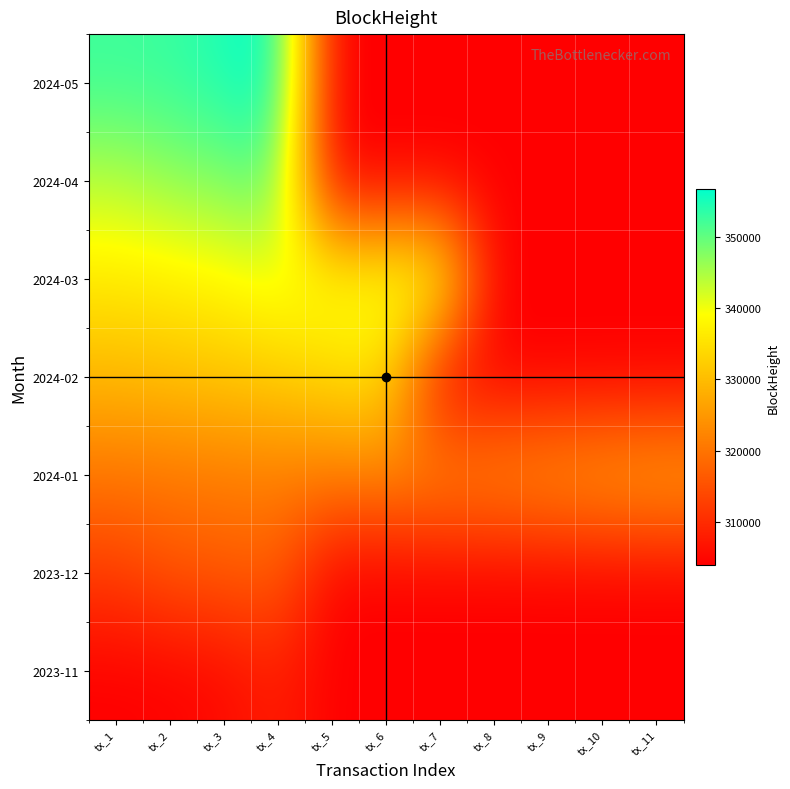

Reading left to right, extract all data points from this chart.

2023-11: tx_1=304018	tx_2=304262	tx_3=305342	tx_4=308199	tx_5=304018	tx_6=304018	tx_7=304018	tx_8=304018	tx_9=304018	tx_10=304018	tx_11=304018
2023-12: tx_1=312421	tx_2=315610	tx_3=316423	tx_4=317385	tx_5=304018	tx_6=304018	tx_7=304018	tx_8=304018	tx_9=304018	tx_10=304018	tx_11=304018
2024-01: tx_1=320287	tx_2=320558	tx_3=321009	tx_4=321408	tx_5=321790	tx_6=322881	tx_7=323709	tx_8=324192	tx_9=325549	tx_10=326944	tx_11=328026
2024-02: tx_1=329350	tx_2=330401	tx_3=331231	tx_4=332457	tx_5=333728	tx_6=334787	tx_7=304018	tx_8=304018	tx_9=304018	tx_10=304018	tx_11=304018
2024-03: tx_1=336229	tx_2=336937	tx_3=338170	tx_4=340341	tx_5=340778	tx_6=342153	tx_7=342482	tx_8=304018	tx_9=304018	tx_10=304018	tx_11=304018
2024-04: tx_1=344115	tx_2=346553	tx_3=347982	tx_4=349805	tx_5=304018	tx_6=304018	tx_7=304018	tx_8=304018	tx_9=304018	tx_10=304018	tx_11=304018
2024-05: tx_1=352556	tx_2=352801	tx_3=354746	tx_4=356707	tx_5=304018	tx_6=304018	tx_7=304018	tx_8=304018	tx_9=304018	tx_10=304018	tx_11=304018